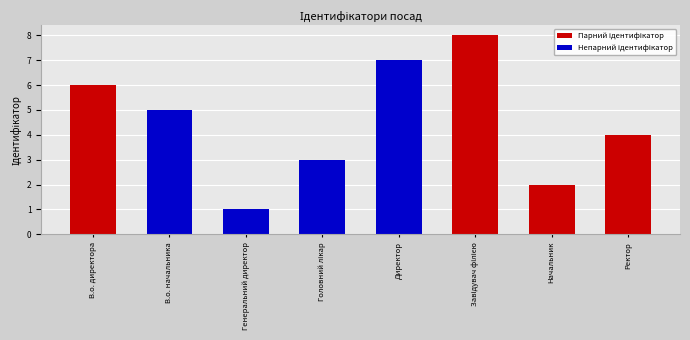

What is the greatest value displayed?

8